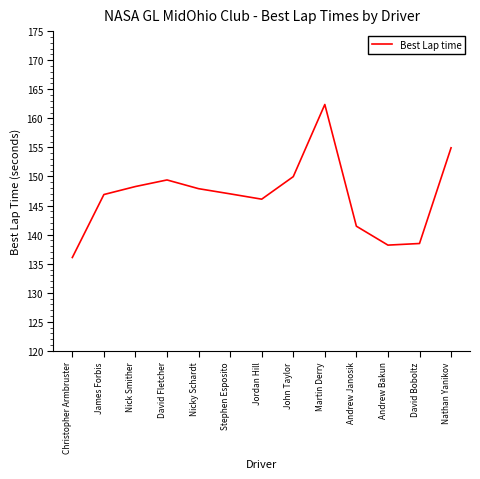

The chart shows a value of 154.9 at Nathan Yanikov. True or false?

True